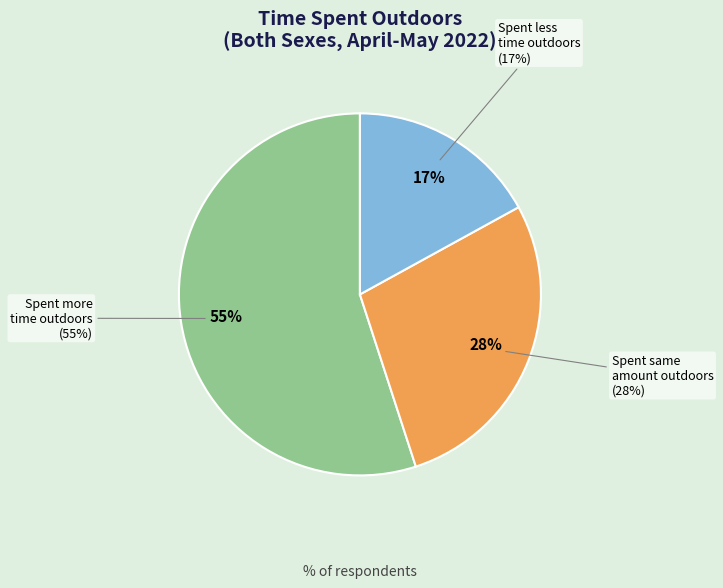

How many slices are in this pie chart?

3